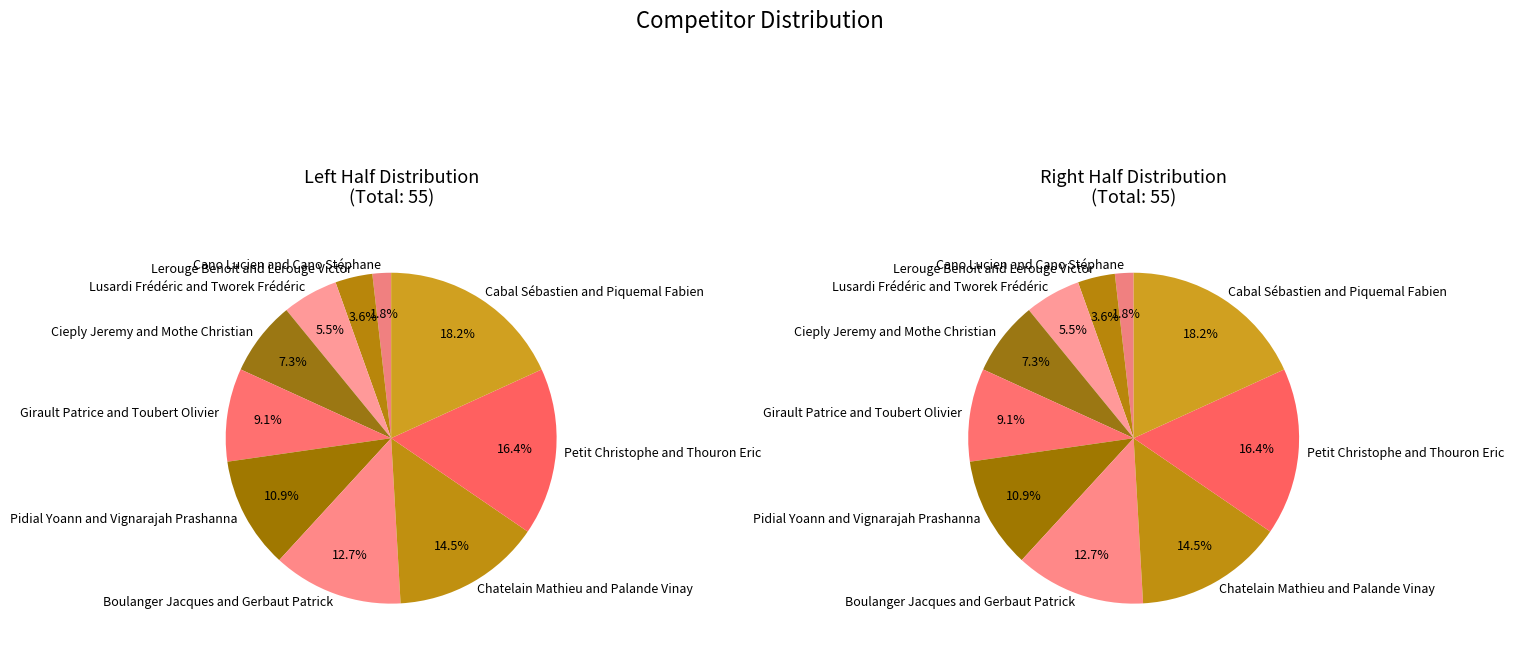

The Lerouge Benoit and Lerouge Victor slice represents 11% of the pie. True or false?

False